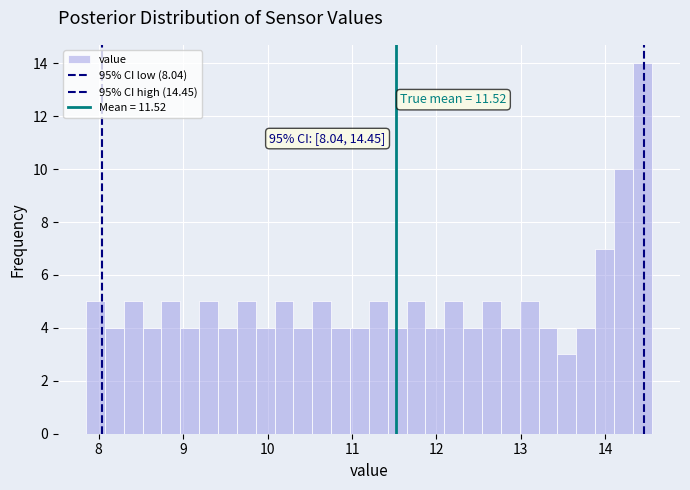

Around what value on the x-axis is the tallest bar? Give the approximate position of its centre, as read against the axis.

14.4